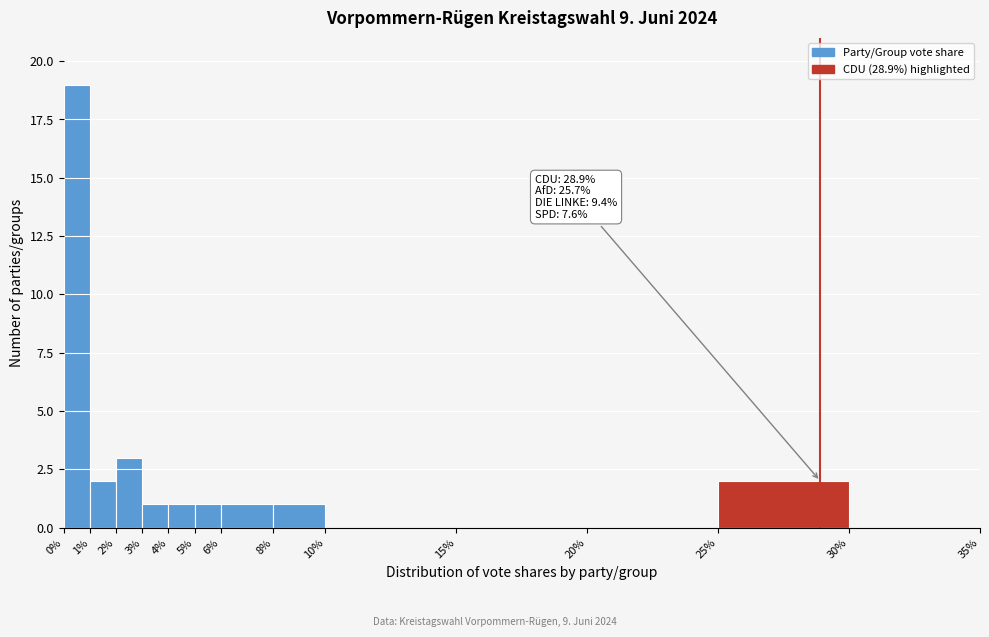

Which range on the x-axis has the tallest bar?

0% to 1%